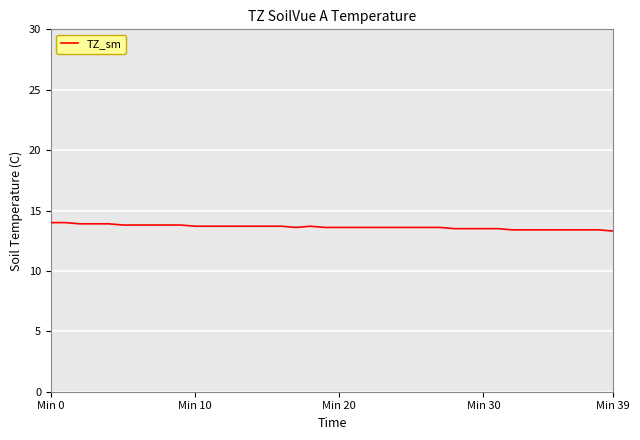

What is the greatest value displayed?

14.0